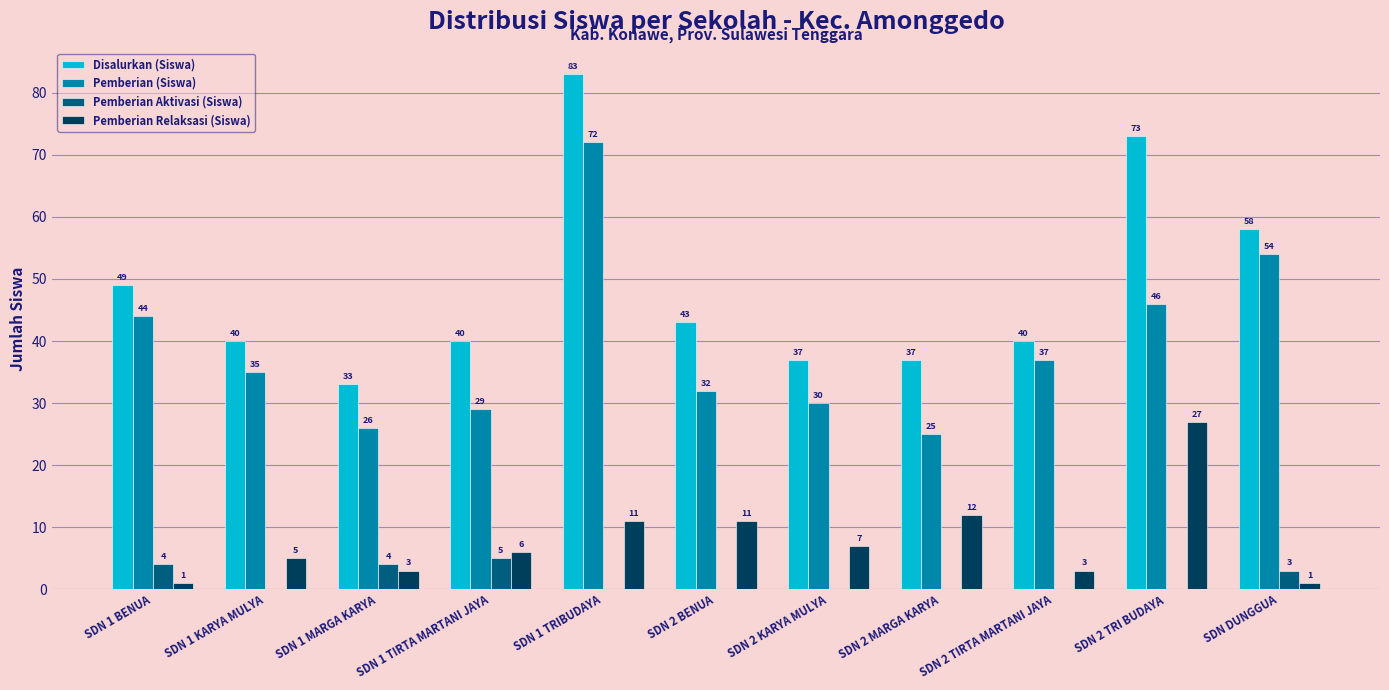

How many categories are shown in the chart?

11